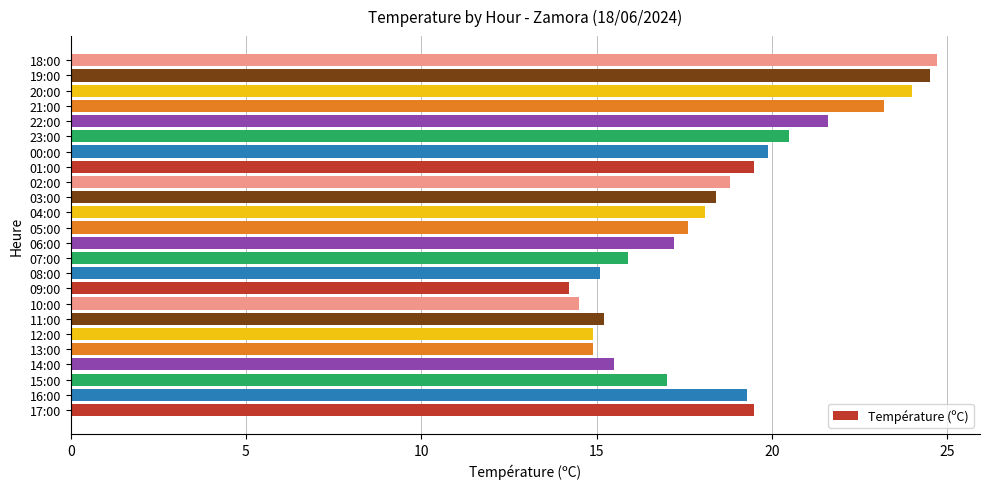

The chart shows a value of 15.2 at 11:00. True or false?

True